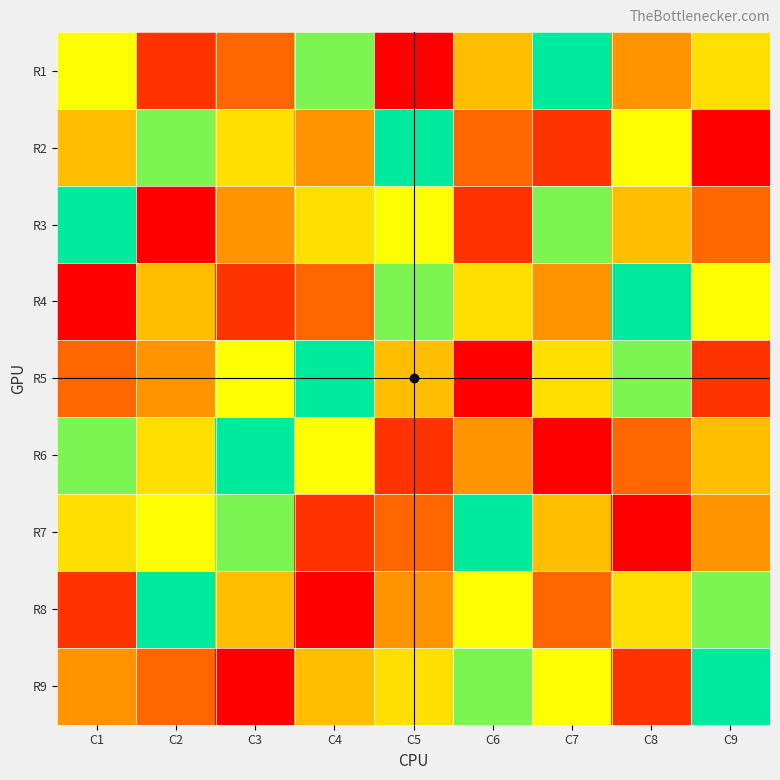

Reading left to right, what are all the values shown in this chart?

R1: C1=7	C2=2	C3=3	C4=8	C5=1	C6=5	C7=9	C8=4	C9=6
R2: C1=5	C2=8	C3=6	C4=4	C5=9	C6=3	C7=2	C8=7	C9=1
R3: C1=9	C2=1	C3=4	C4=6	C5=7	C6=2	C7=8	C8=5	C9=3
R4: C1=1	C2=5	C3=2	C4=3	C5=8	C6=6	C7=4	C8=9	C9=7
R5: C1=3	C2=4	C3=7	C4=9	C5=5	C6=1	C7=6	C8=8	C9=2
R6: C1=8	C2=6	C3=9	C4=7	C5=2	C6=4	C7=1	C8=3	C9=5
R7: C1=6	C2=7	C3=8	C4=2	C5=3	C6=9	C7=5	C8=1	C9=4
R8: C1=2	C2=9	C3=5	C4=1	C5=4	C6=7	C7=3	C8=6	C9=8
R9: C1=4	C2=3	C3=1	C4=5	C5=6	C6=8	C7=7	C8=2	C9=9